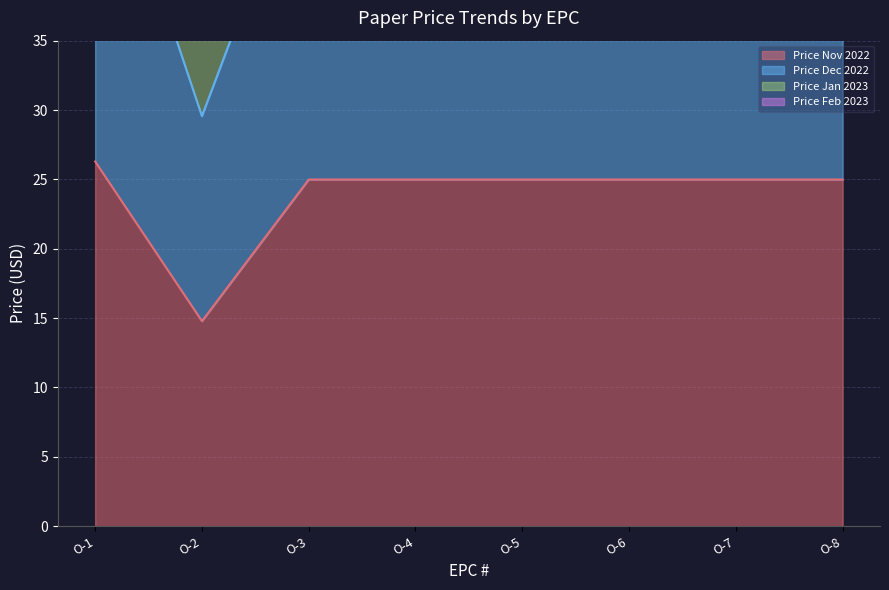

At which category is the sum across all series the highest?

O-1